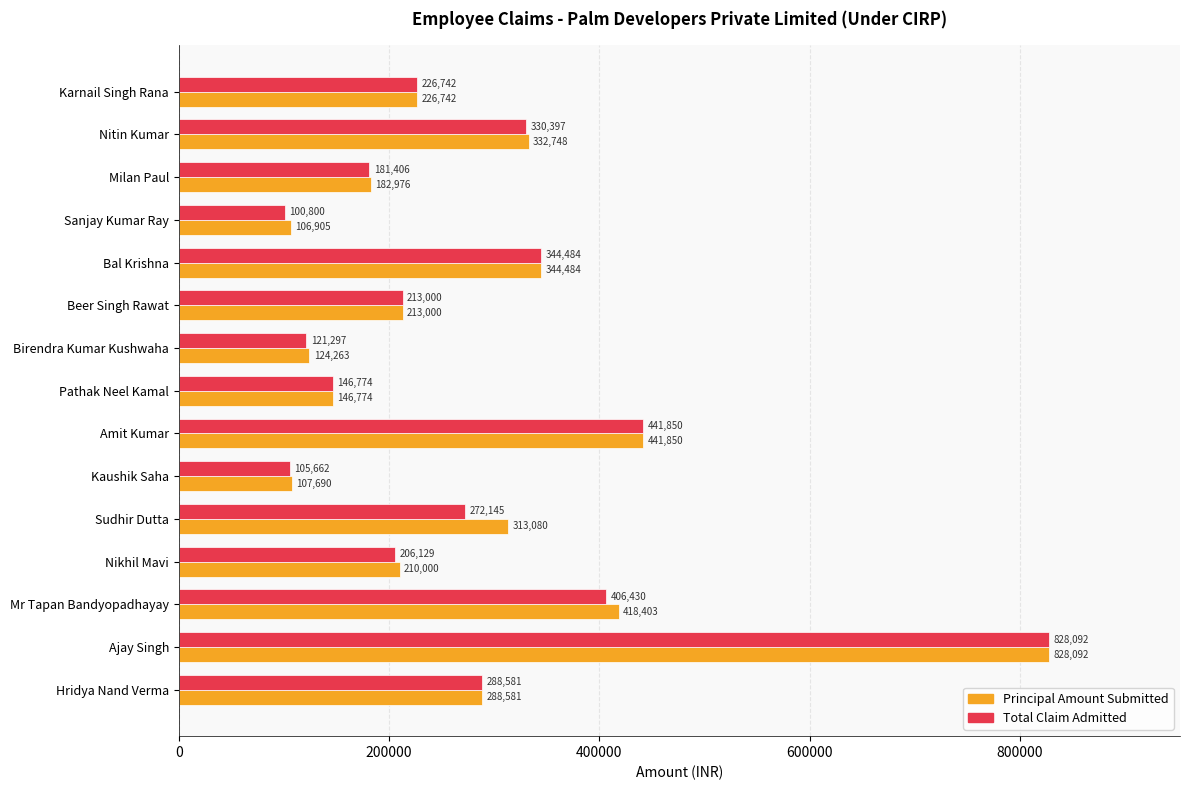

Which series has the largest total across all categories?

Principal Amount Submitted